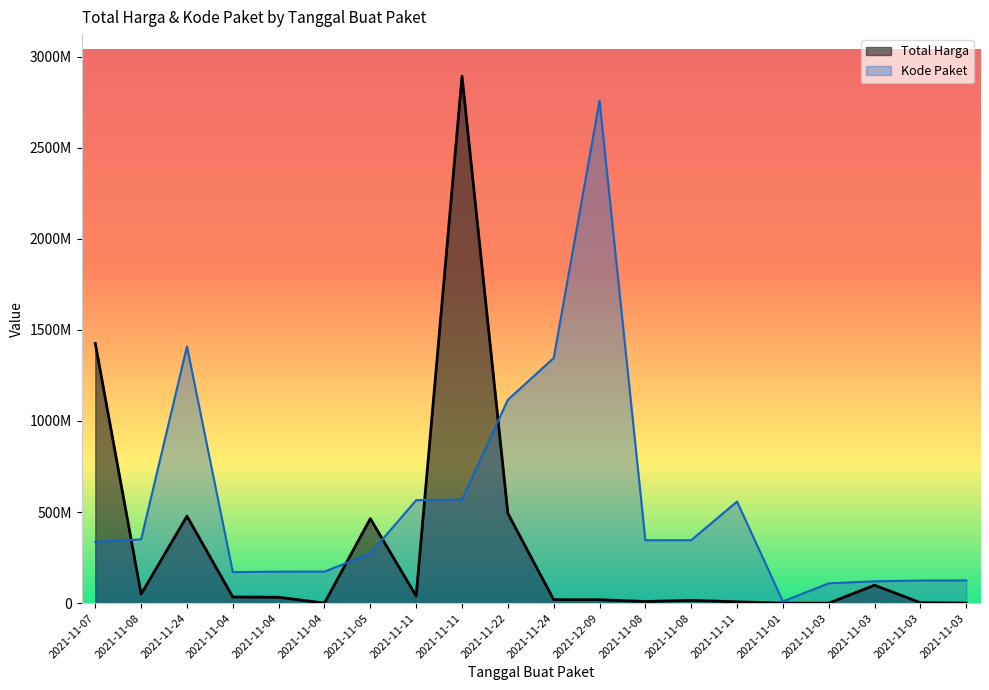

How many interior local valleys does the Total Harga series have?

5